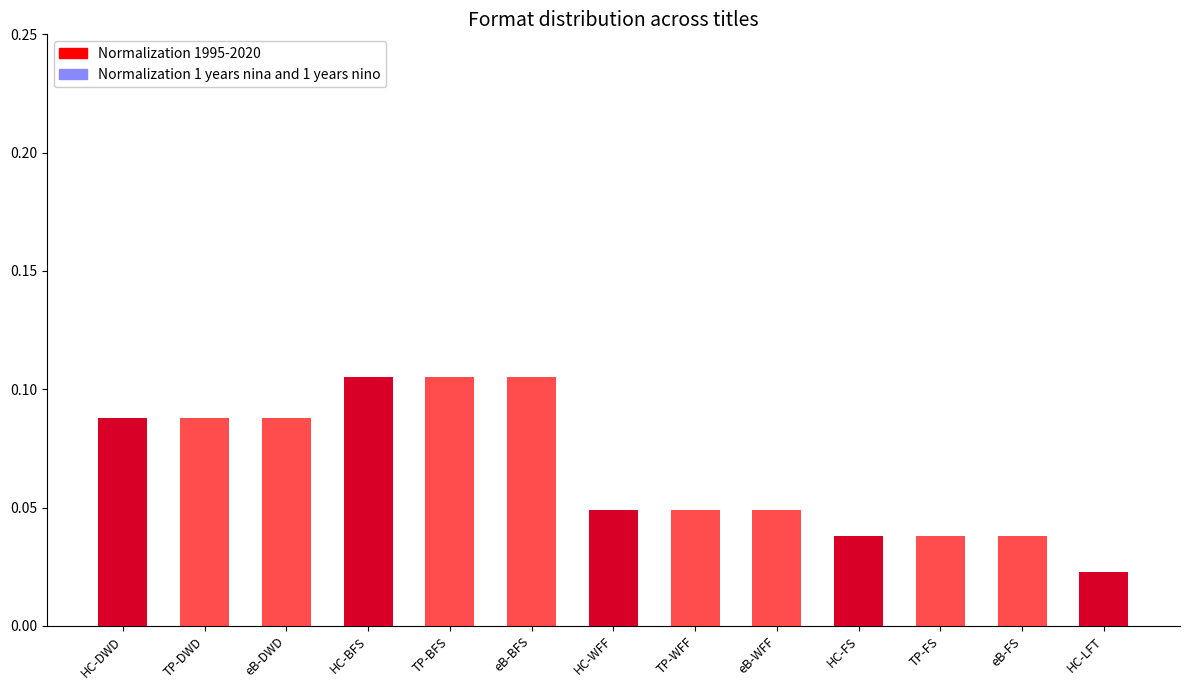

Count the Normalization 1 years nina and 1 years nino values in the range 0 to 1.

13